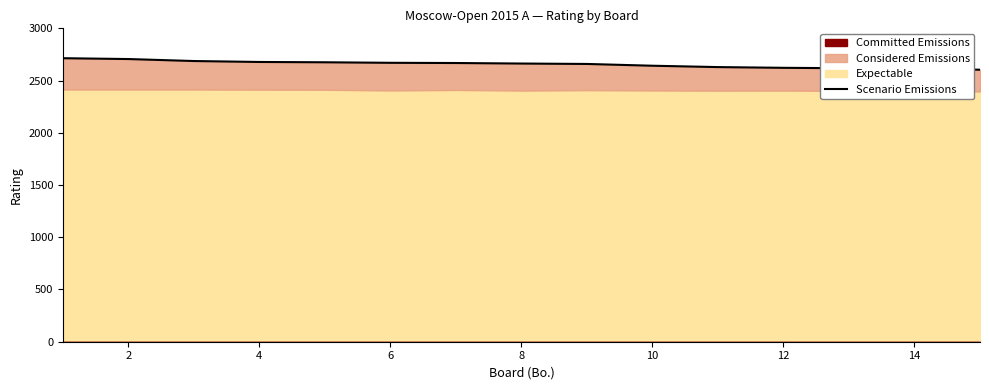

How many data points does each series have?

15